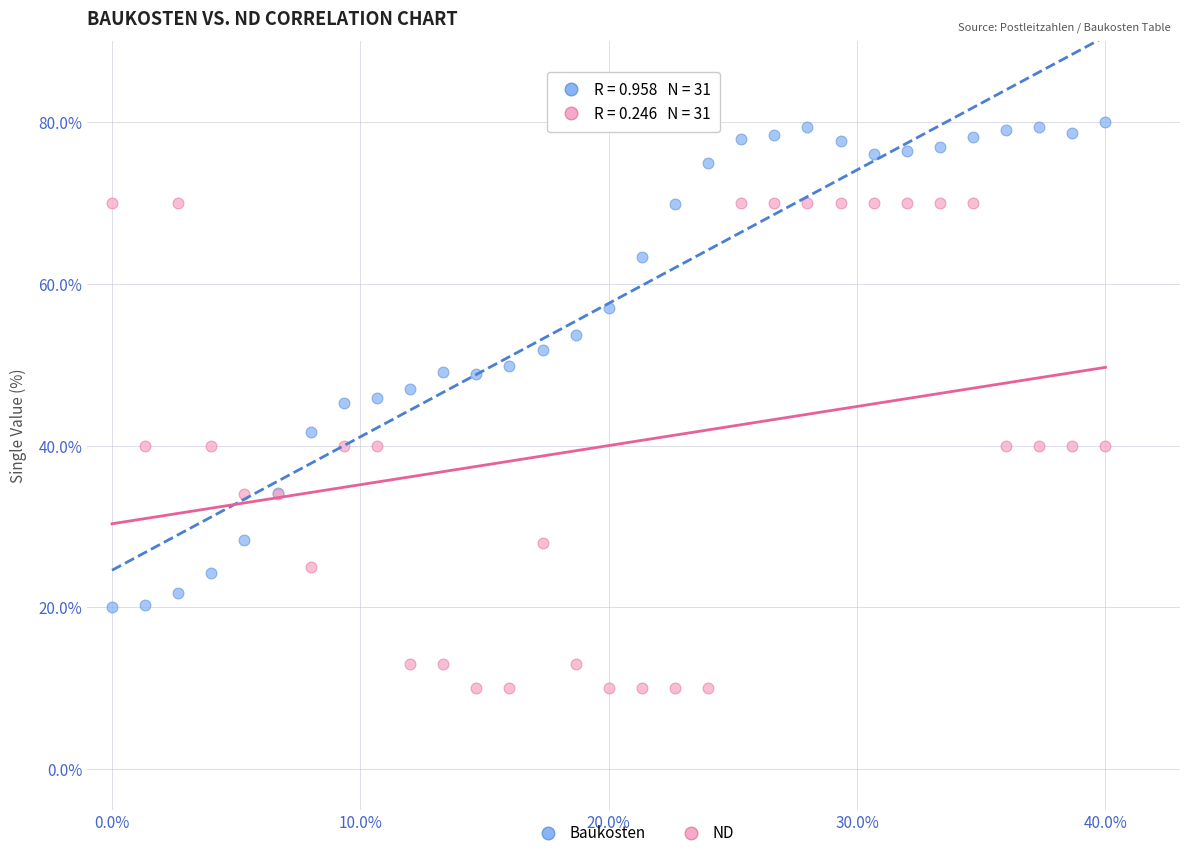

Which series contains the lowest Y value?

ND